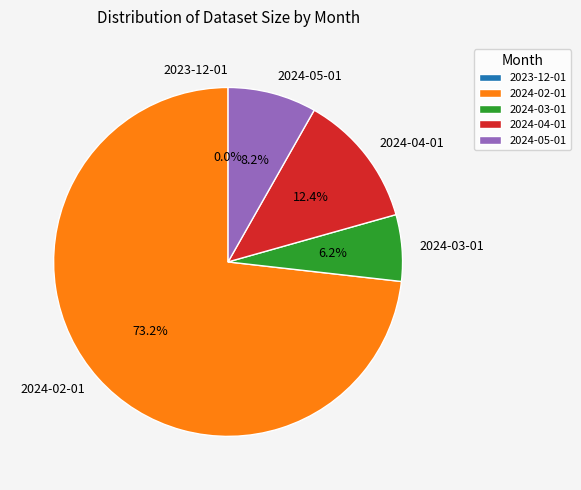

To the nearest percent, what is the difference between the largest and smallest slice percentages?

73%